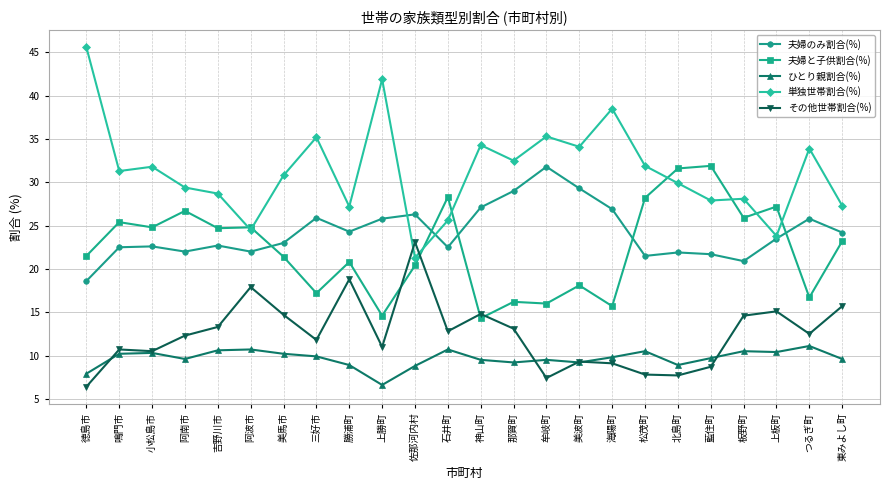

After their last crossing, which series has the higher values: 単独世帯割合(%) or 夫婦のみ割合(%)?

単独世帯割合(%)